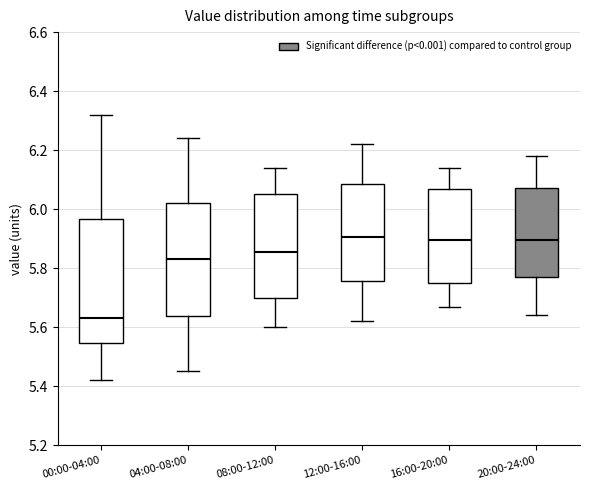

Which box is the tallest, from its lower edge to its upper edge?

00:00-04:00